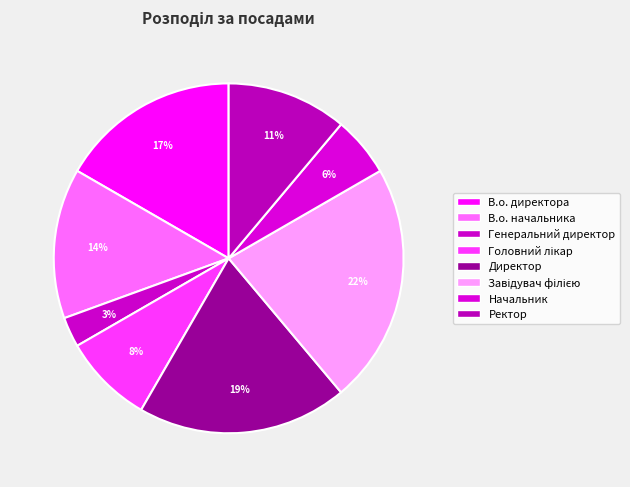

True or false: В.о. начальника accounts for 19% of the total.

False